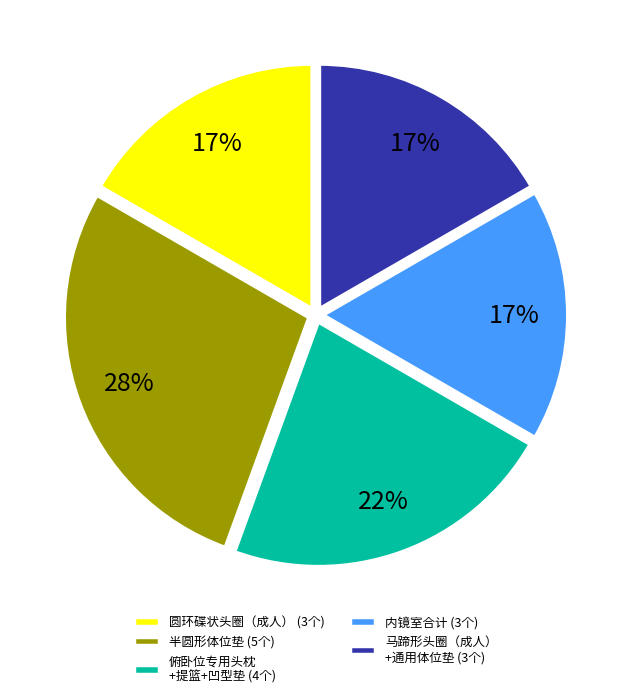

What is the ratio of the value at 内镜室合计 (3个) to the value at 圆环碟状头圈（成人） (3个)?

1.0